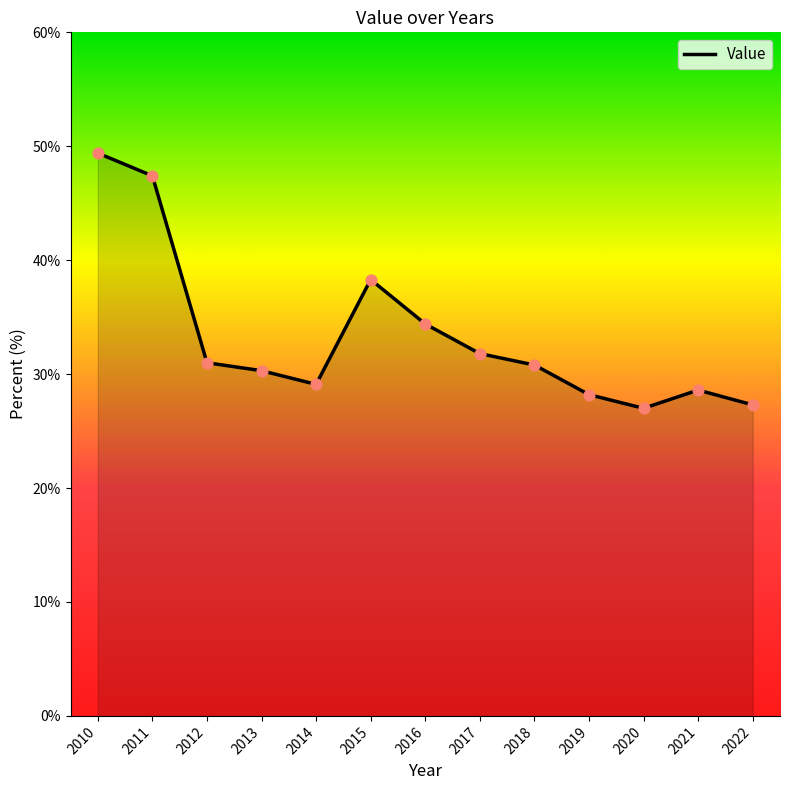

Approximately how many times larger is the value at 2020 compared to 2012?

0.9